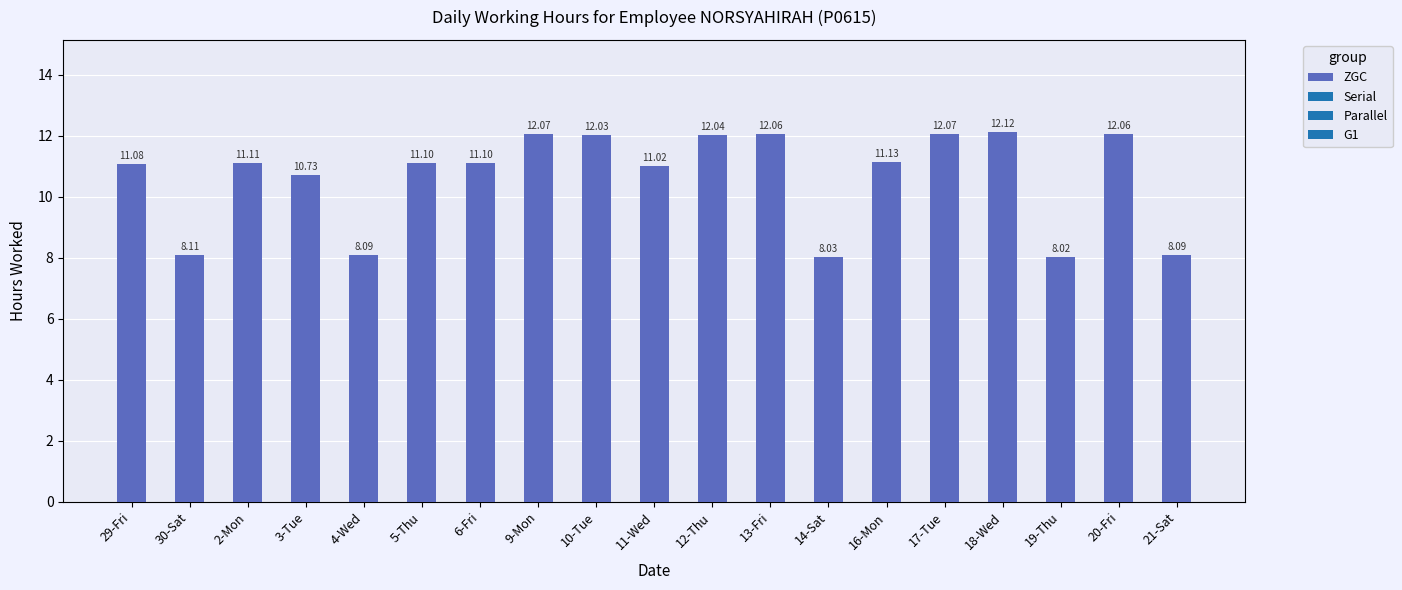

How many bars are there in total?

19